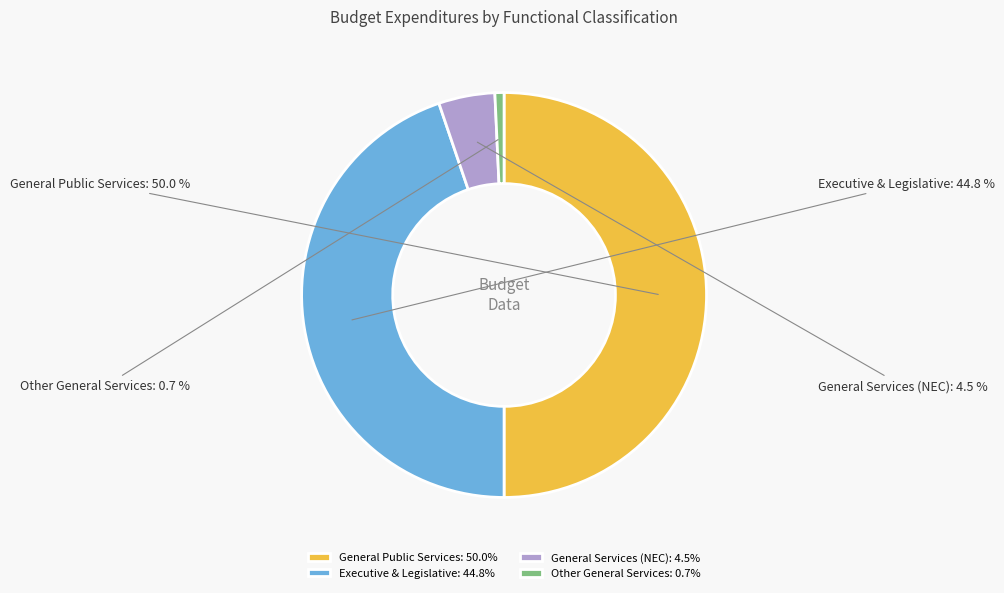

What is the ratio of the value at Executive & Legislative to the value at General Services (NEC)?

10.0